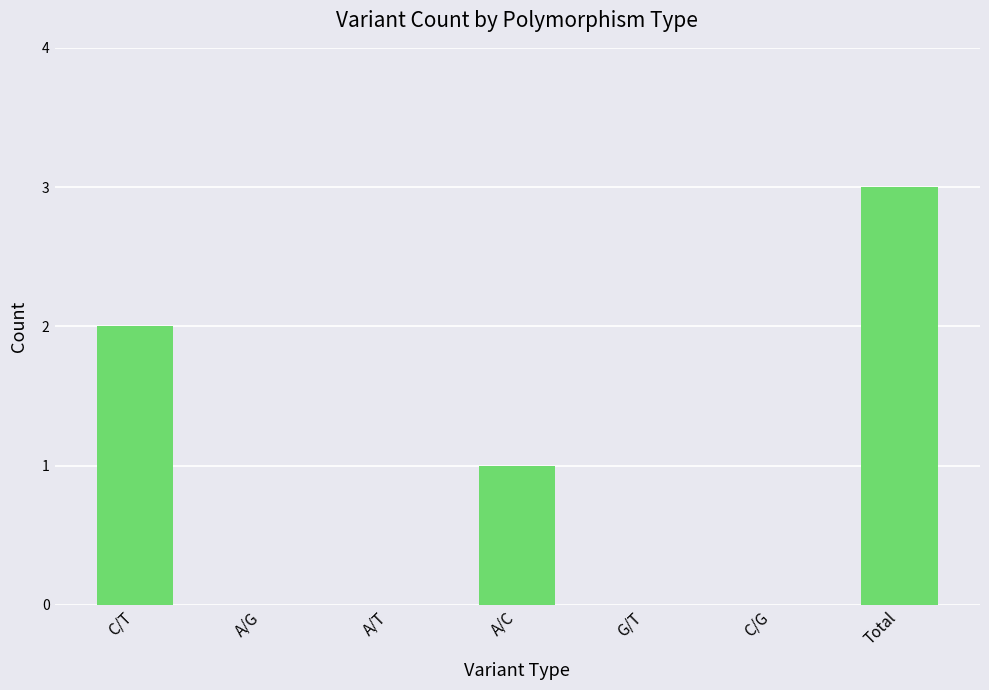

Count the number of categories in the chart.

7